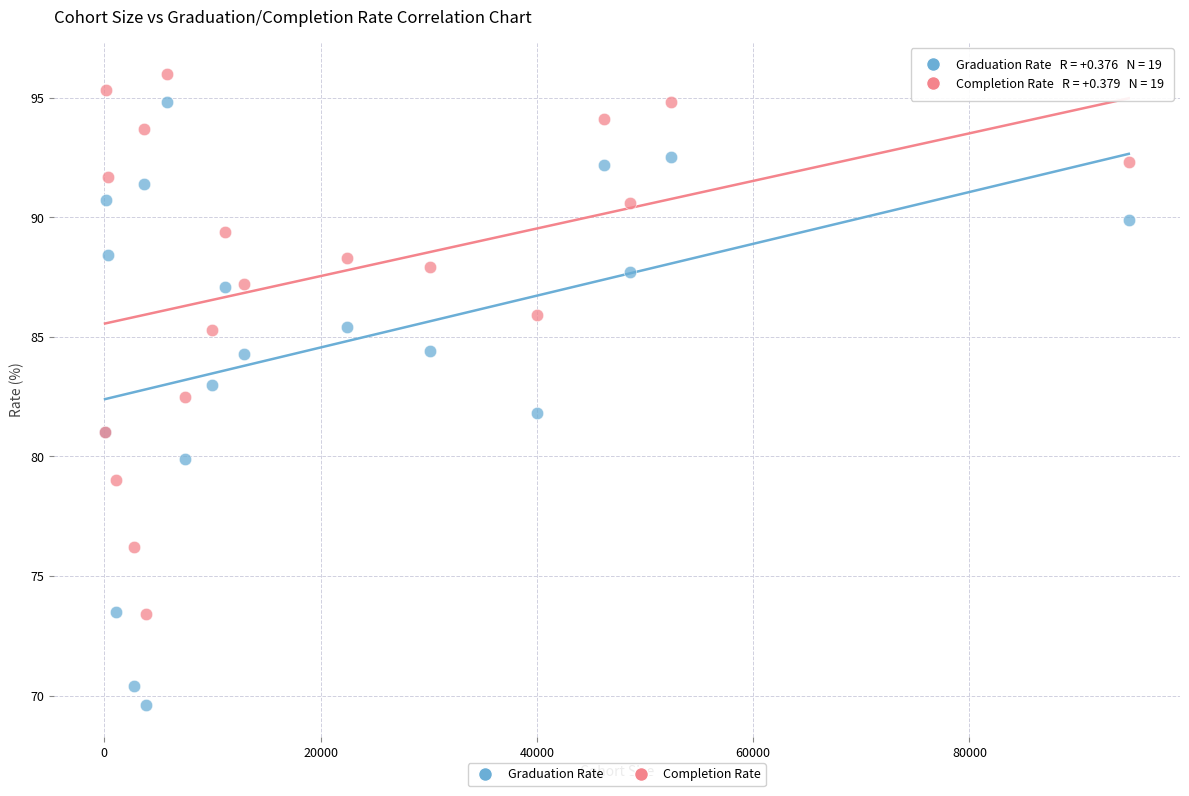

Which series has the widest spread of Y values?

Graduation Rate